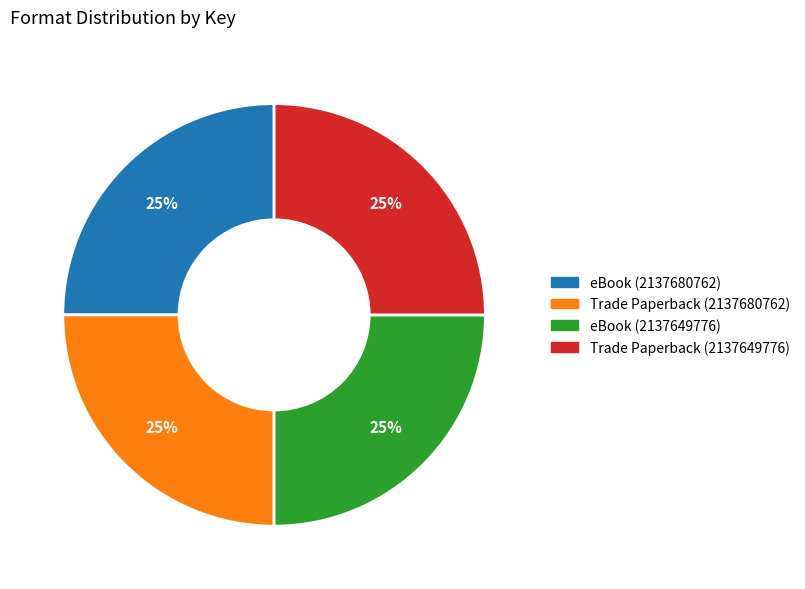

To the nearest percent, what is the average slice percentage?

25%